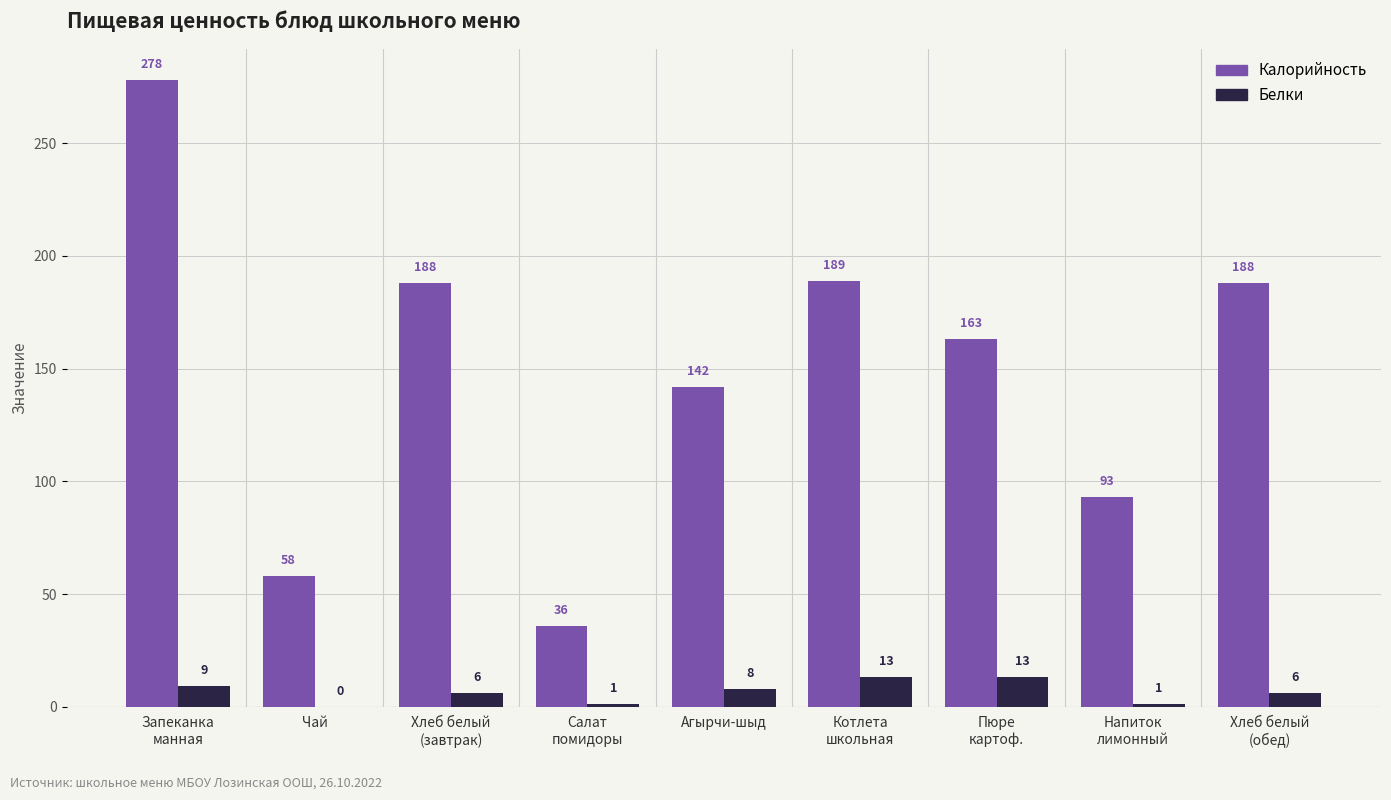

At which category is the sum across all series the highest?

Запеканка
манная